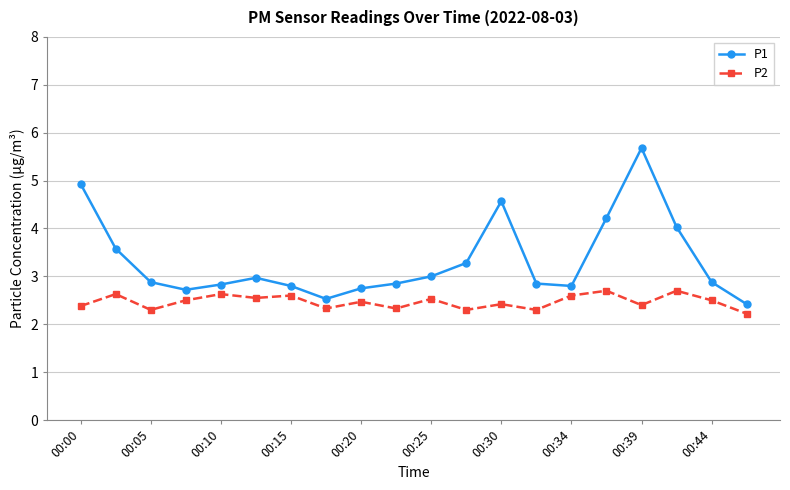

True or false: P1 and P2 cross at least once.

False